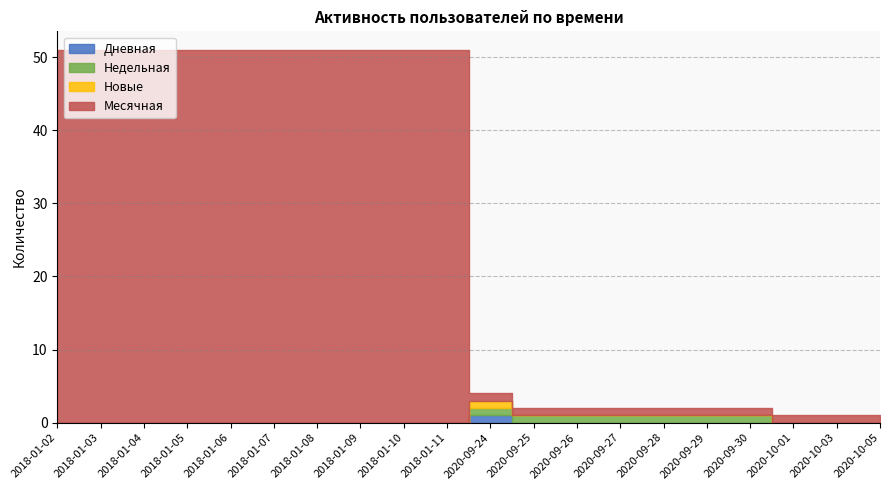

What is the total value across all series at 2018-01-08?

51